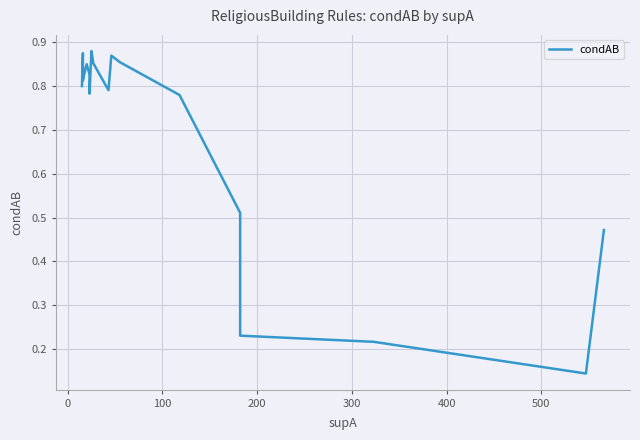

Count the values in the range 0 to 1.

19